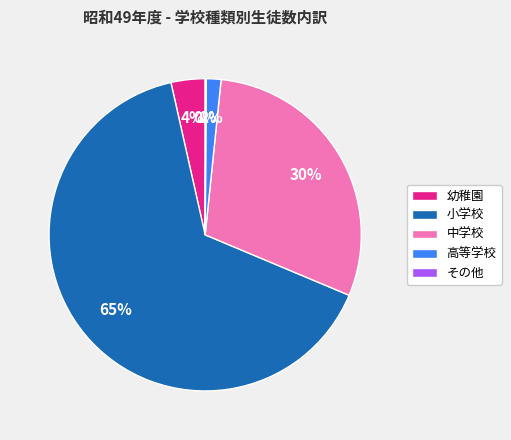

To the nearest percent, what portion does 幼稚園 represent?

4%